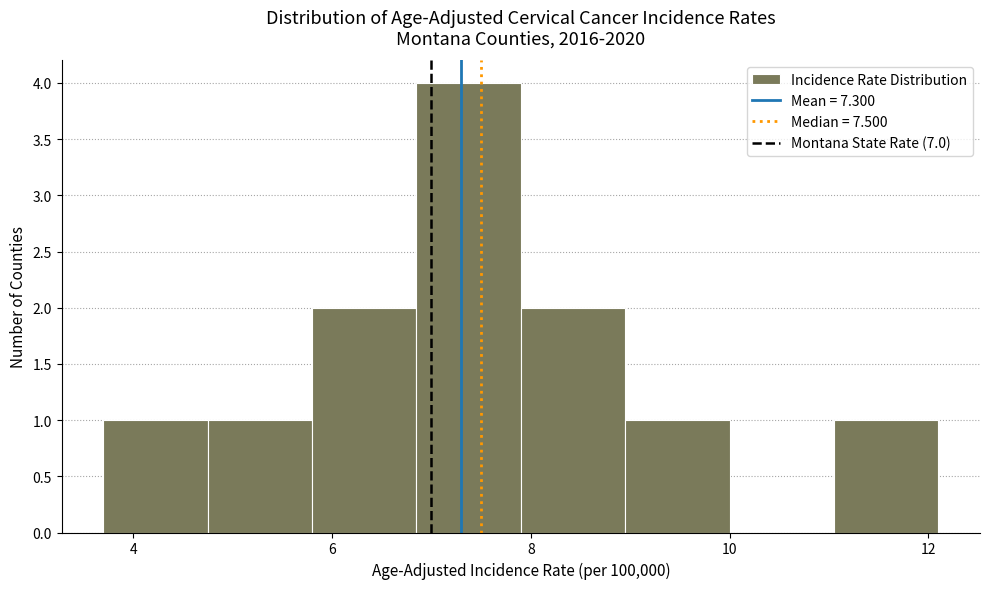

Reading left to right, list every bar in this chart as the range it spans on the x-axis followed by its height. Neither the bar edges nor the heights are printed on the chart, so give them approximately, as read against the axes.

3.70 to 4.75: 1
4.75 to 5.80: 1
5.80 to 6.85: 2
6.85 to 7.90: 4
7.90 to 8.95: 2
8.95 to 10.00: 1
10.00 to 11.05: 0
11.05 to 12.10: 1